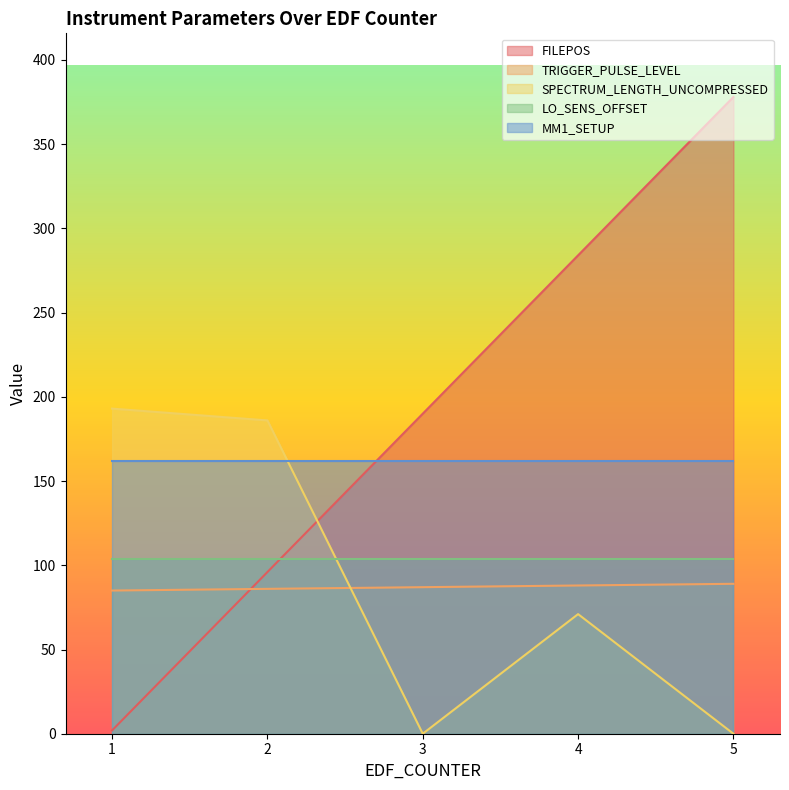

How many values in the SPECTRUM_LENGTH_UNCOMPRESSED series are below 71?

2